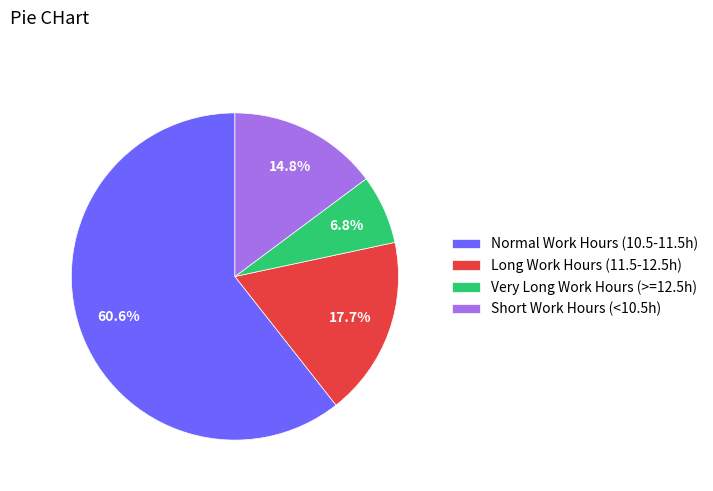

Rank the categories by value from highest to lowest.

Normal Work Hours (10.5-11.5h), Long Work Hours (11.5-12.5h), Short Work Hours (<10.5h), Very Long Work Hours (>=12.5h)